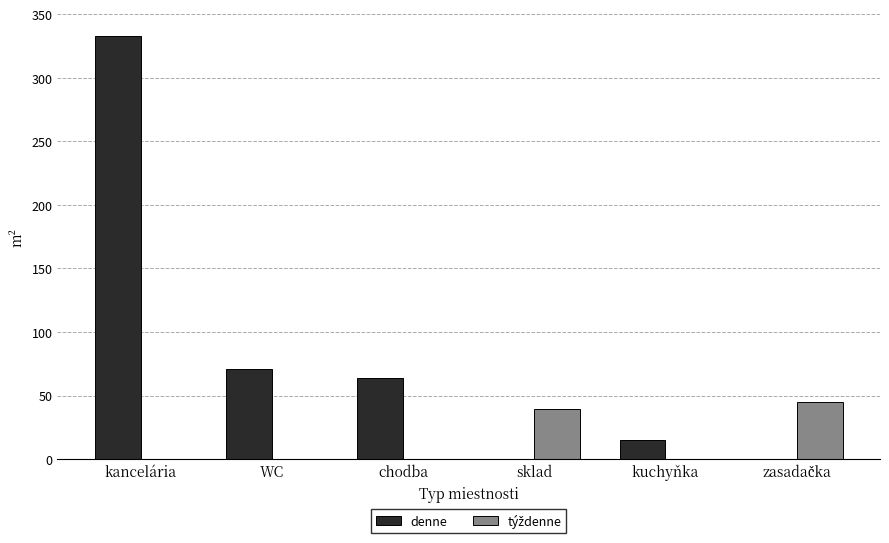

At which category is the sum across all series the highest?

kancelária